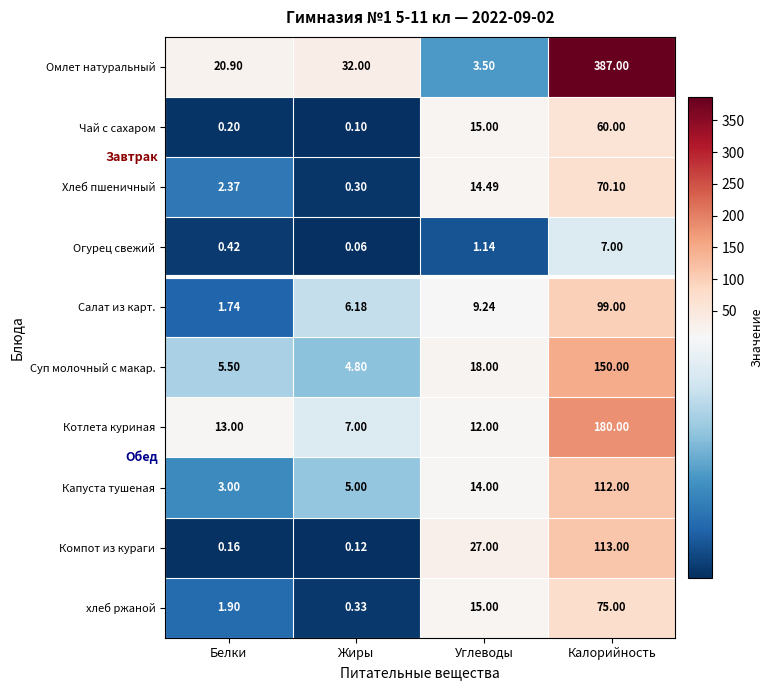

At which category is the sum across all series the highest?

Калорийность